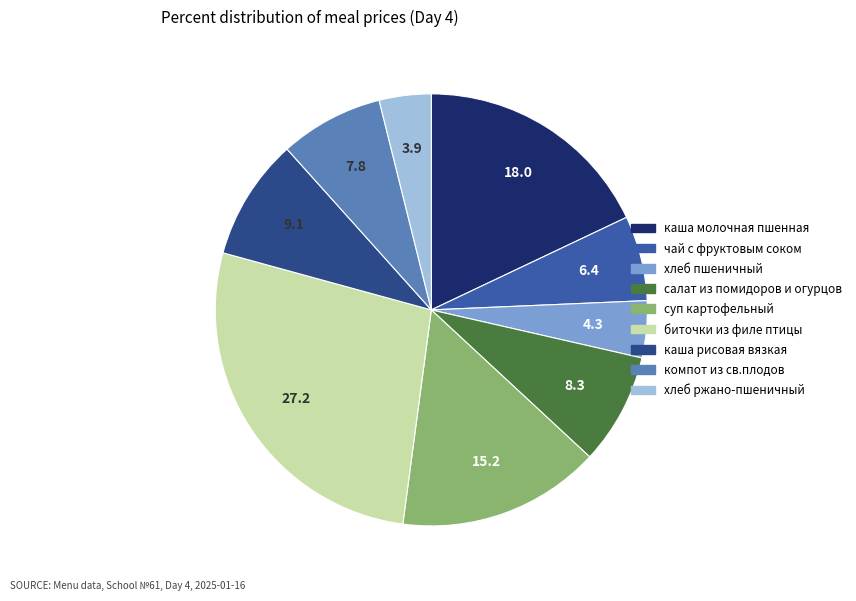

Does any single category account for the majority?

No